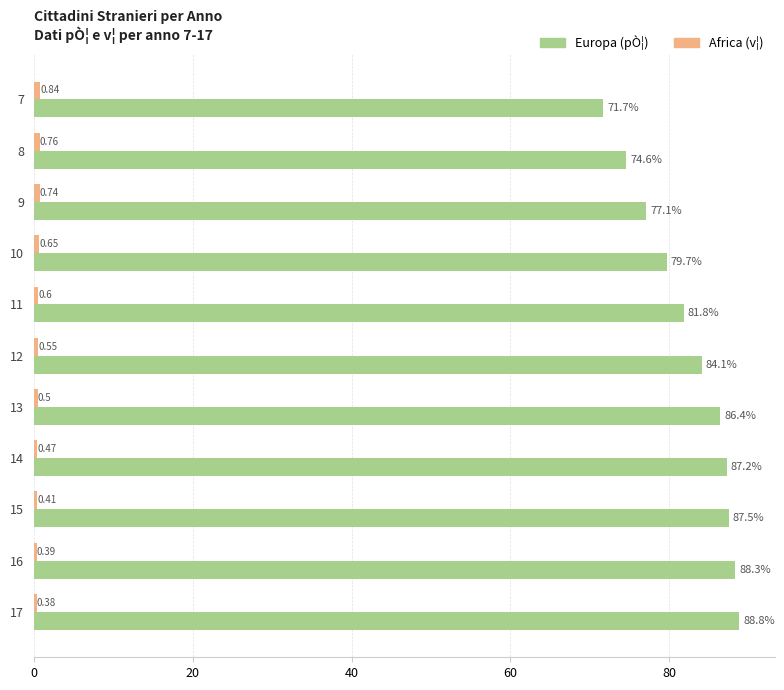

How many values in the Europa (pÒ¦) series are below 84?

5